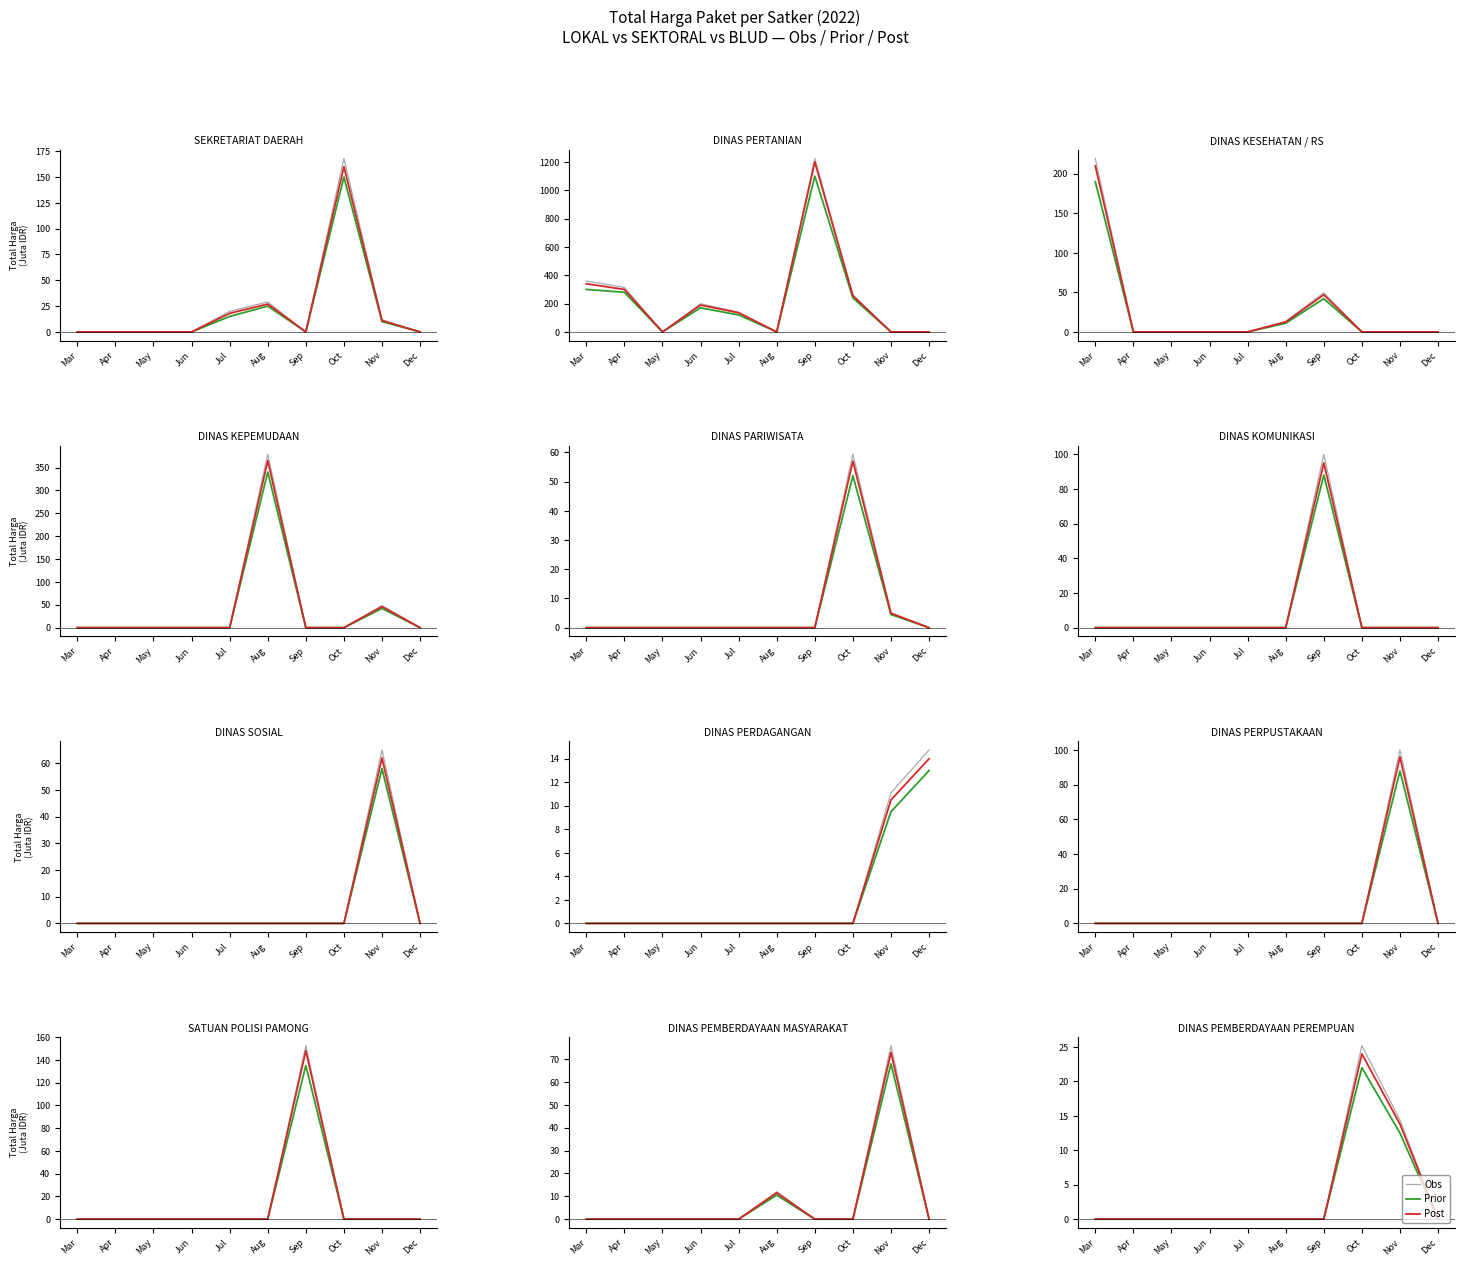

True or false: Prior has more than 0 points higher than both neighbors.

True